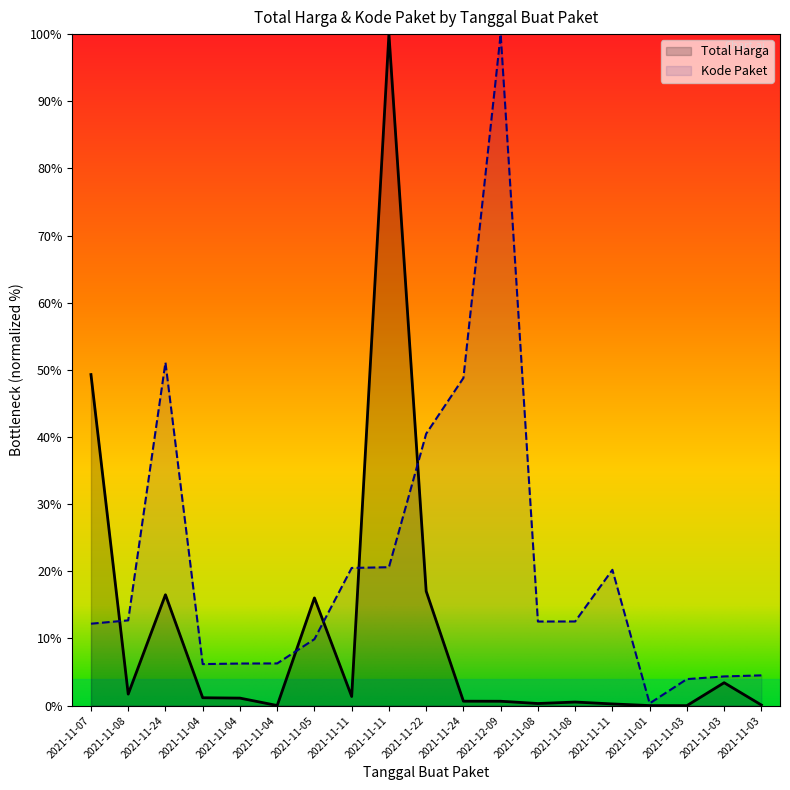

How many intersections are there between Total Harga and Kode Paket?

5